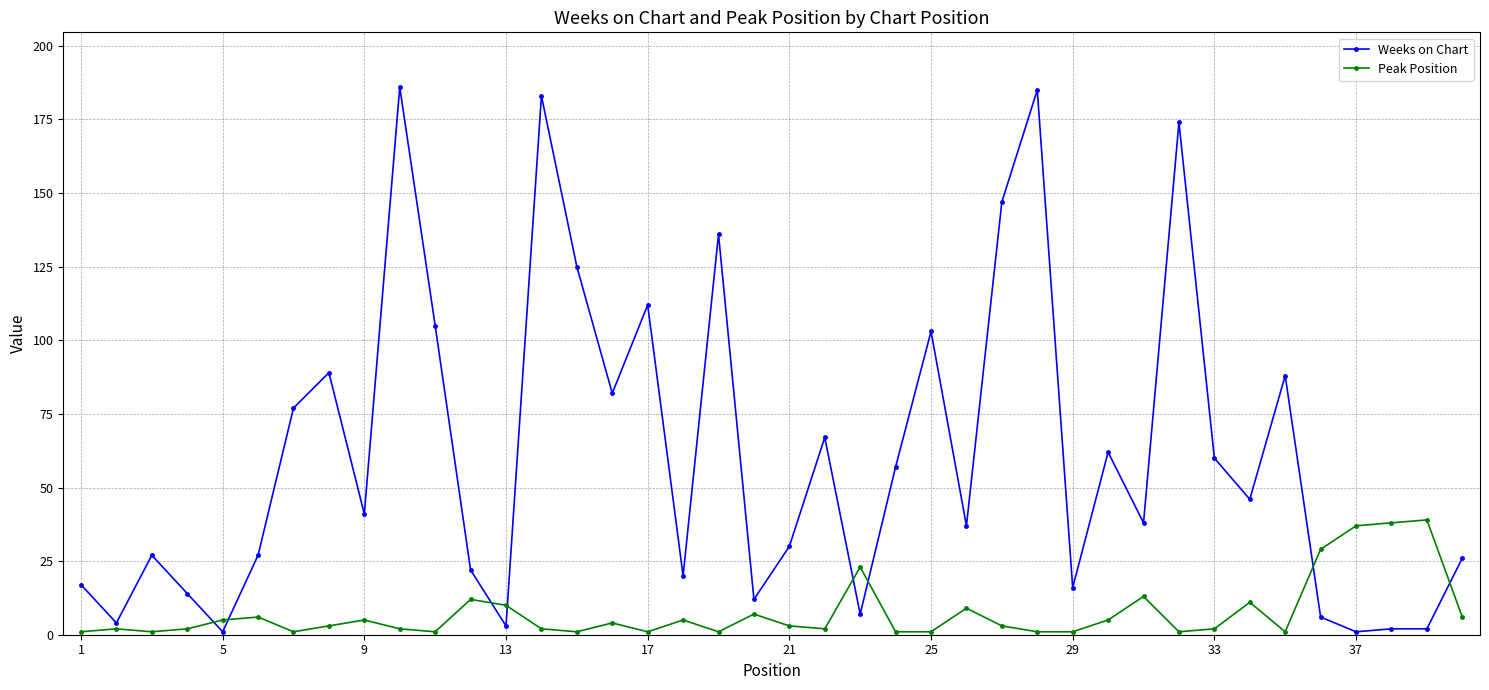

Which series has the largest total across all categories?

Weeks on Chart